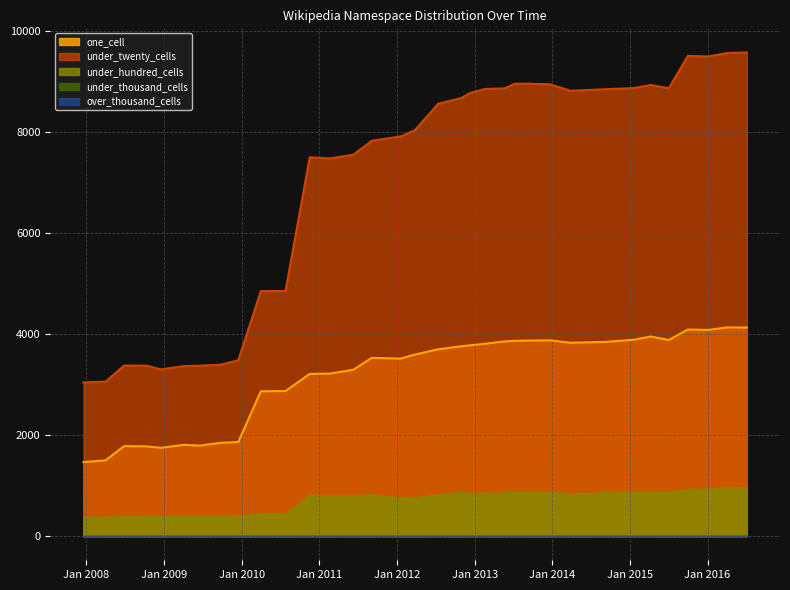

Reading left to right, transcribe all the data shown in this chart.

one_cell: 2007-12-19=1465	2008-04-01=1498	2008-06-27=1780	2008-10-10=1775	2008-12-17=1746	2009-04-06=1806	2009-06-17=1790	2009-09-25=1844	2009-12-16=1862	2010-04-01=2865	2010-07-26=2869	2010-11-17=3208	2011-02-21=3214	2011-06-10=3291	2011-09-05=3526	2012-01-18=3511	2012-03-26=3591	2012-07-13=3695	2012-10-31=3756	2012-12-11=3774	2013-02-20=3805	2013-05-21=3851	2013-07-09=3862	2013-09-10=3867	2013-12-20=3872	2014-03-28=3825	2014-09-08=3842	2015-01-19=3883	2015-04-09=3948	2015-07-03=3880	2015-10-01=4087	2016-01-04=4078	2016-04-05=4129	2016-07-04=4126
under_twenty_cells: 2007-12-19=3039	2008-04-01=3056	2008-06-27=3374	2008-10-10=3372	2008-12-17=3298	2009-04-06=3365	2009-06-17=3371	2009-09-25=3391	2009-12-16=3479	2010-04-01=4846	2010-07-26=4848	2010-11-17=7494	2011-02-21=7471	2011-06-10=7544	2011-09-05=7821	2012-01-18=7906	2012-03-26=8030	2012-07-13=8552	2012-10-31=8668	2012-12-11=8766	2013-02-20=8846	2013-05-21=8855	2013-07-09=8948	2013-09-10=8949	2013-12-20=8937	2014-03-28=8809	2014-09-08=8840	2015-01-19=8862	2015-04-09=8924	2015-07-03=8861	2015-10-01=9500	2016-01-04=9487	2016-04-05=9557	2016-07-04=9566
under_hundred_cells: 2007-12-19=385	2008-04-01=385	2008-06-27=408	2008-10-10=410	2008-12-17=410	2009-04-06=411	2009-06-17=410	2009-09-25=410	2009-12-16=413	2010-04-01=451	2010-07-26=451	2010-11-17=820	2011-02-21=809	2011-06-10=810	2011-09-05=826	2012-01-18=767	2012-03-26=768	2012-07-13=830	2012-10-31=873	2012-12-11=854	2013-02-20=864	2013-05-21=865	2013-07-09=880	2013-09-10=885	2013-12-20=877	2014-03-28=847	2014-09-08=869	2015-01-19=880	2015-04-09=883	2015-07-03=881	2015-10-01=933	2016-01-04=944	2016-04-05=958	2016-07-04=959
under_thousand_cells: 2007-12-19=0	2008-04-01=0	2008-06-27=0	2008-10-10=0	2008-12-17=0	2009-04-06=0	2009-06-17=0	2009-09-25=0	2009-12-16=0	2010-04-01=0	2010-07-26=0	2010-11-17=0	2011-02-21=0	2011-06-10=0	2011-09-05=0	2012-01-18=0	2012-03-26=0	2012-07-13=0	2012-10-31=0	2012-12-11=0	2013-02-20=0	2013-05-21=0	2013-07-09=0	2013-09-10=0	2013-12-20=0	2014-03-28=0	2014-09-08=0	2015-01-19=0	2015-04-09=0	2015-07-03=0	2015-10-01=0	2016-01-04=0	2016-04-05=0	2016-07-04=0
over_thousand_cells: 2007-12-19=0	2008-04-01=0	2008-06-27=0	2008-10-10=0	2008-12-17=0	2009-04-06=0	2009-06-17=0	2009-09-25=0	2009-12-16=0	2010-04-01=0	2010-07-26=0	2010-11-17=0	2011-02-21=0	2011-06-10=0	2011-09-05=0	2012-01-18=0	2012-03-26=0	2012-07-13=0	2012-10-31=0	2012-12-11=0	2013-02-20=0	2013-05-21=0	2013-07-09=0	2013-09-10=0	2013-12-20=0	2014-03-28=0	2014-09-08=0	2015-01-19=0	2015-04-09=0	2015-07-03=0	2015-10-01=0	2016-01-04=0	2016-04-05=0	2016-07-04=0